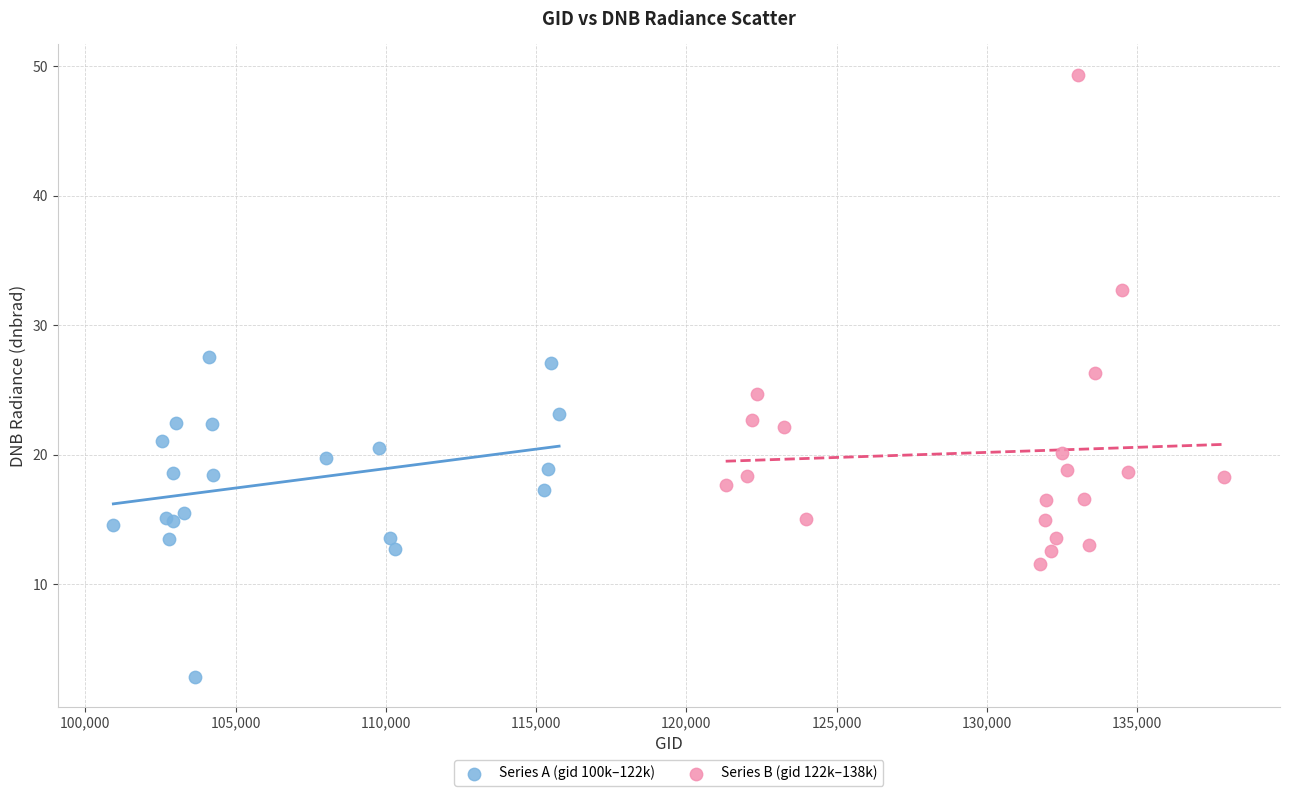

Which series reaches the maximum Y coordinate?

Series B (gid 122k–138k)